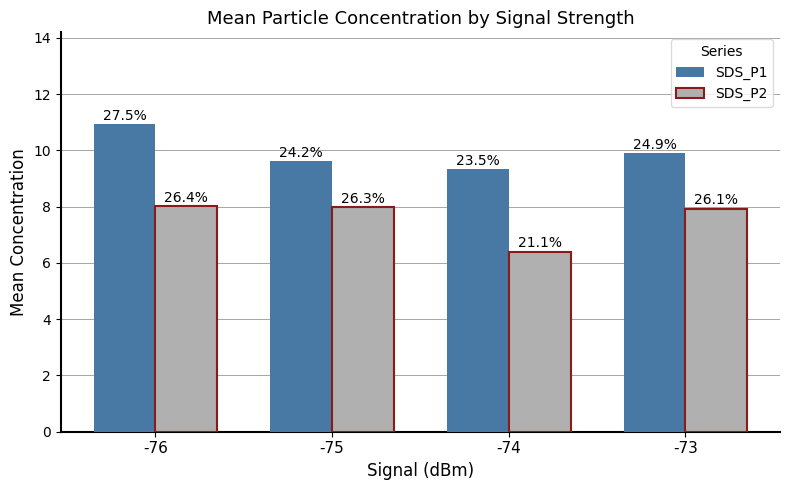

Between -76 and -74, which series saw the biggest shift?

SDS_P2